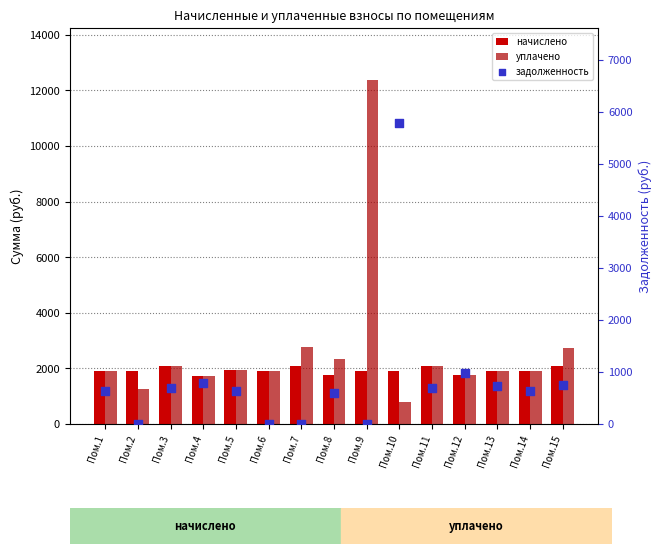

Which series reaches the maximum Y coordinate?

уплачено